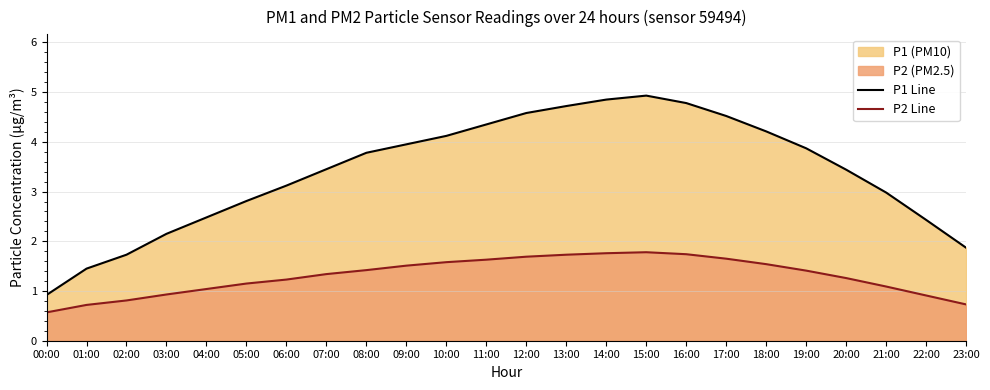

What is the value of the P1 Line point at the 9th from the left?

3.8